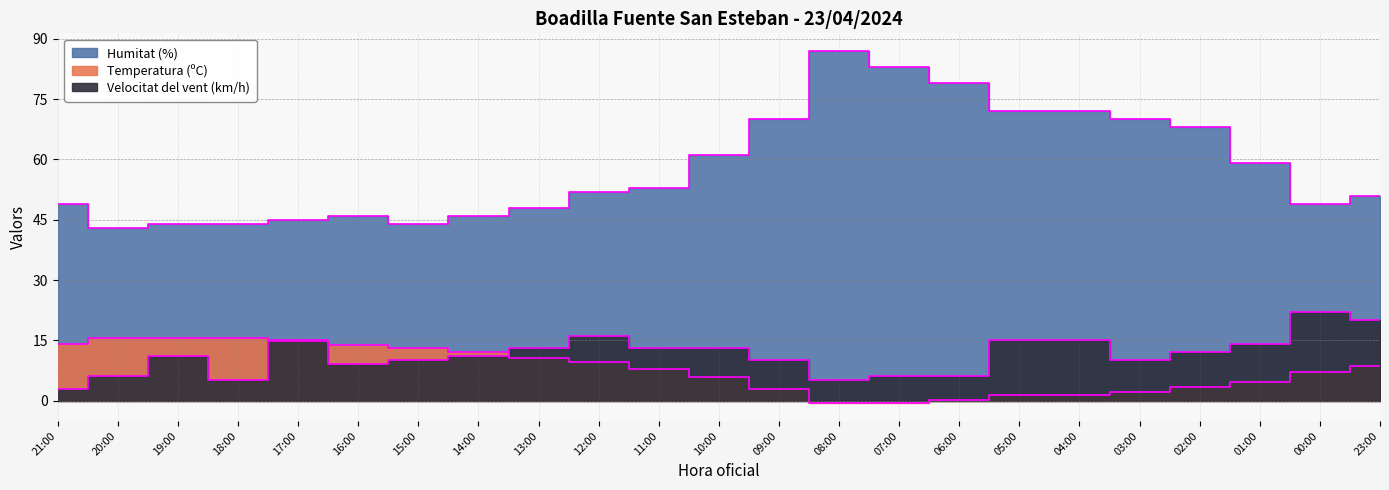

The value of Temperatura (ºC) at 16:00 is 21.9. True or false?

False